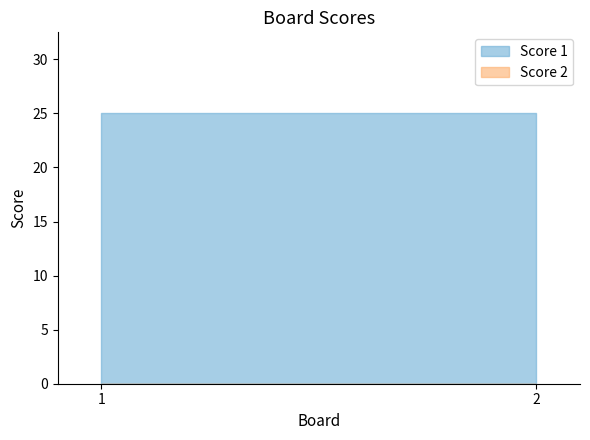

Which series has the largest total across all categories?

Score 1